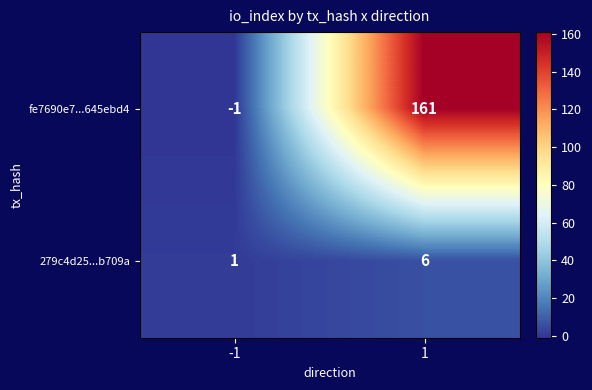

What is the difference between the maximum and minimum values in the 279c4d25...b709a series?

5